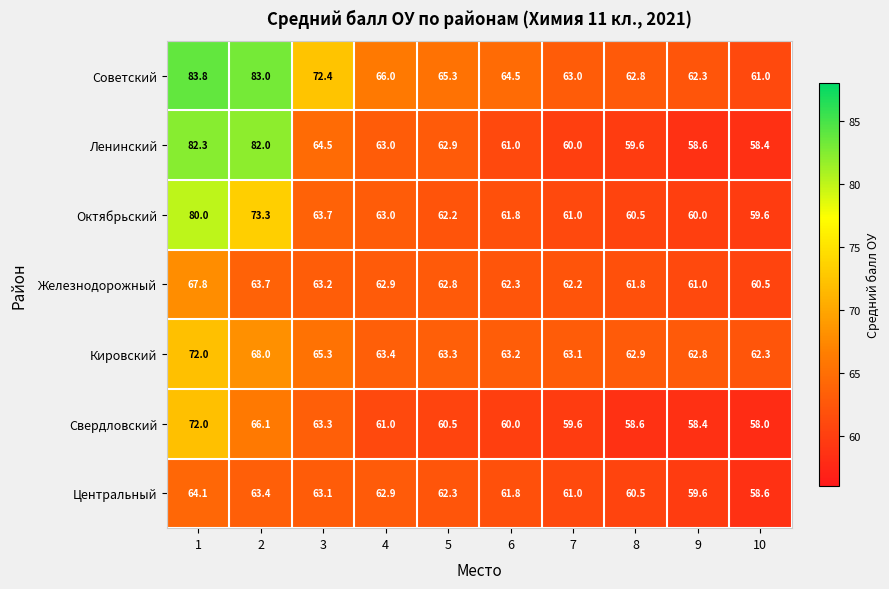

The Железнодорожный series shows 19.6 at 2. True or false?

False